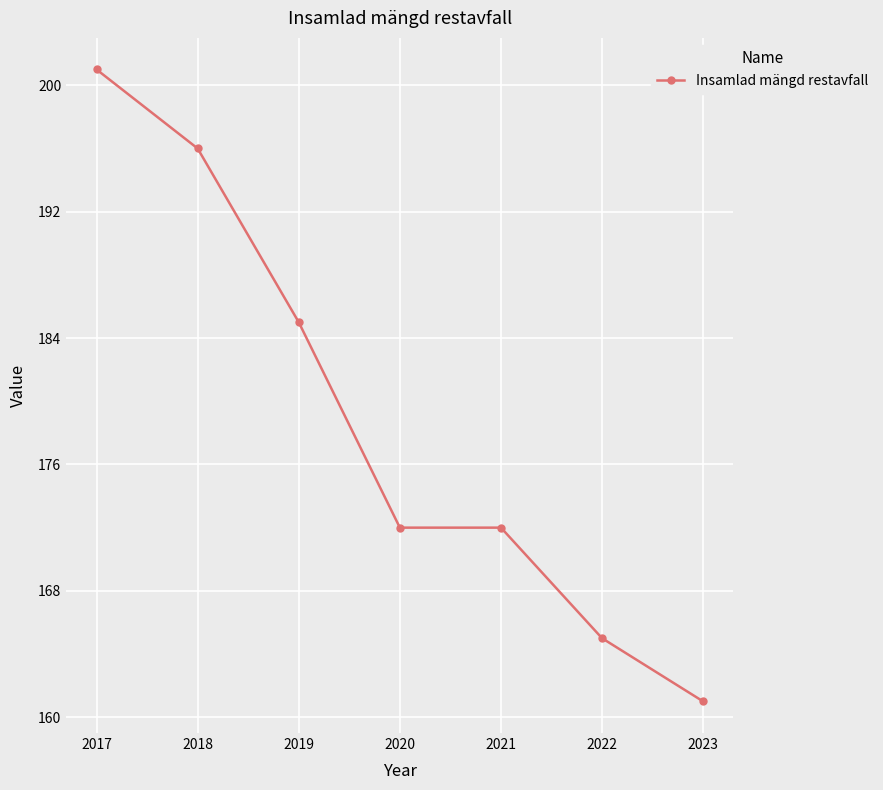

How many lines are shown in the chart?

1